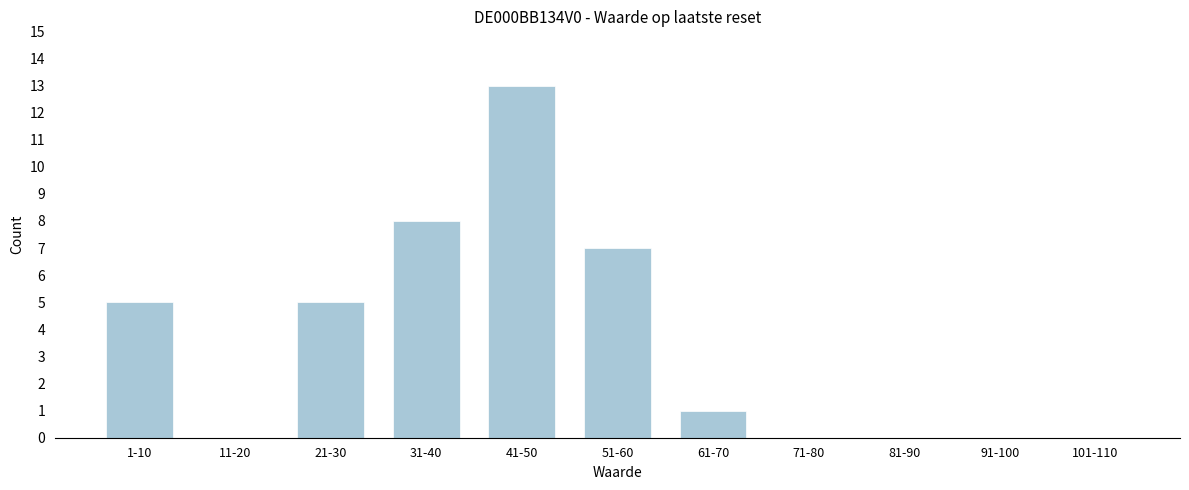

Reading left to right, list all the values displayed in this chart.

1-10=5	11-20=0	21-30=5	31-40=8	41-50=13	51-60=7	61-70=1	71-80=0	81-90=0	91-100=0	101-110=0